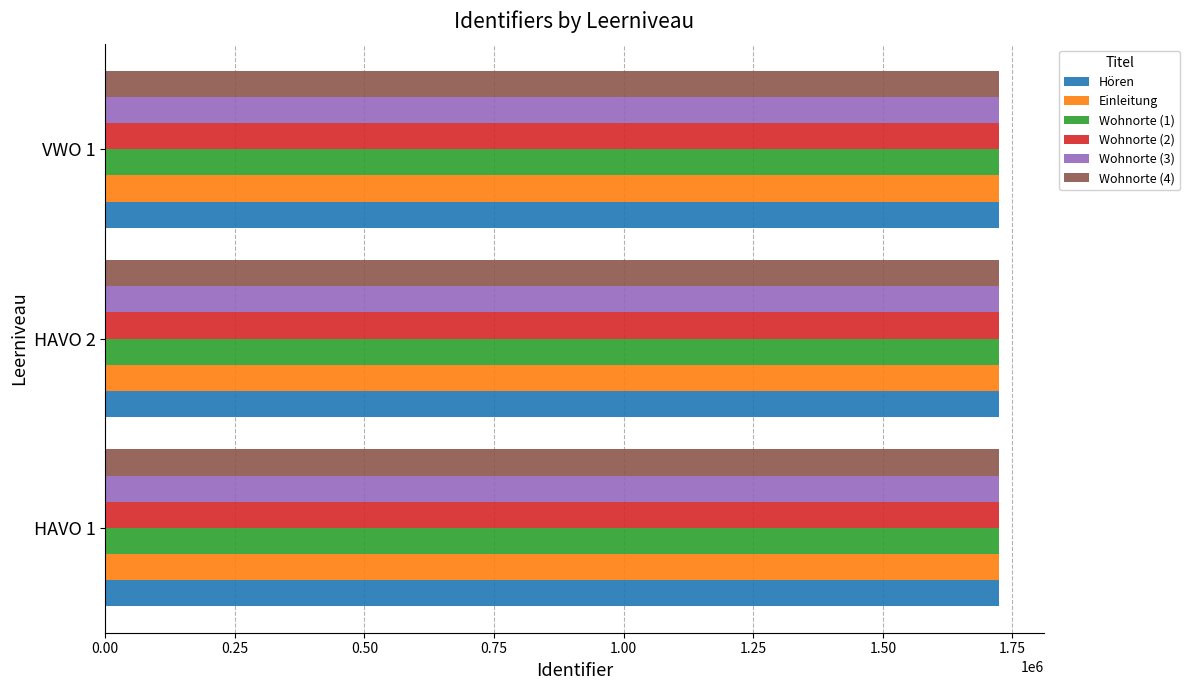

What is the minimum value for Wohnorte (1)?

1723840